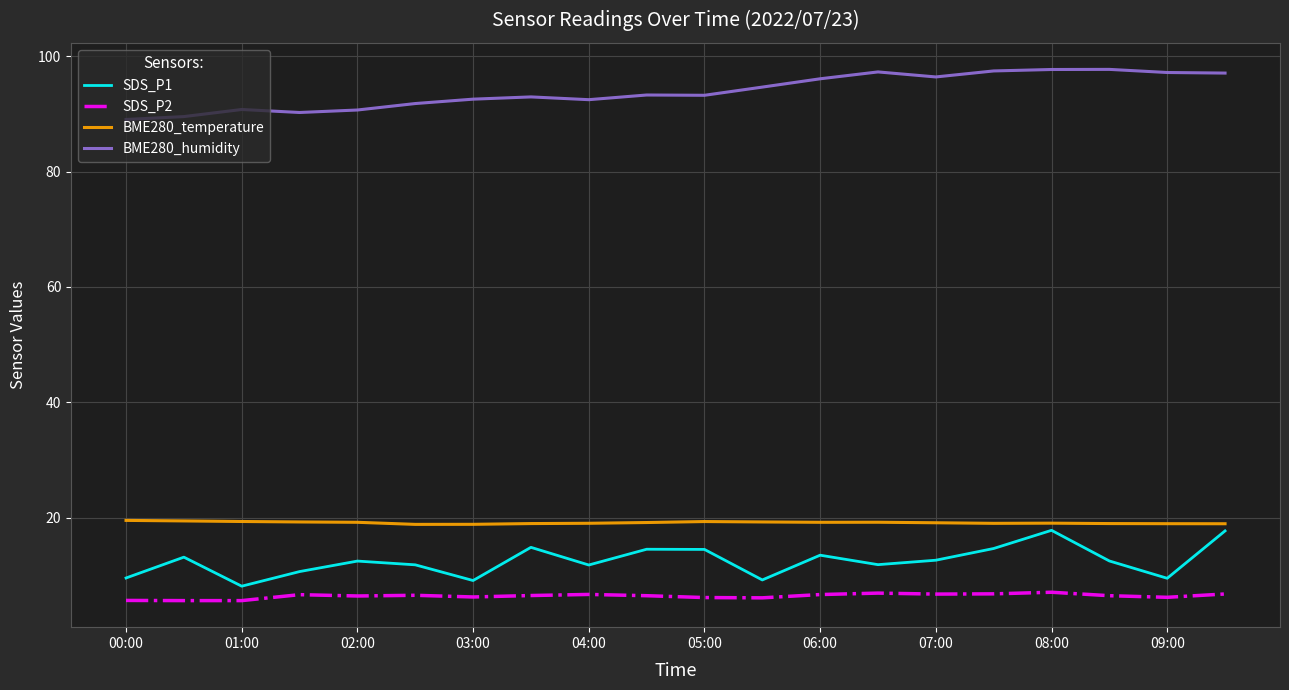

Which series has the largest total across all categories?

BME280_humidity